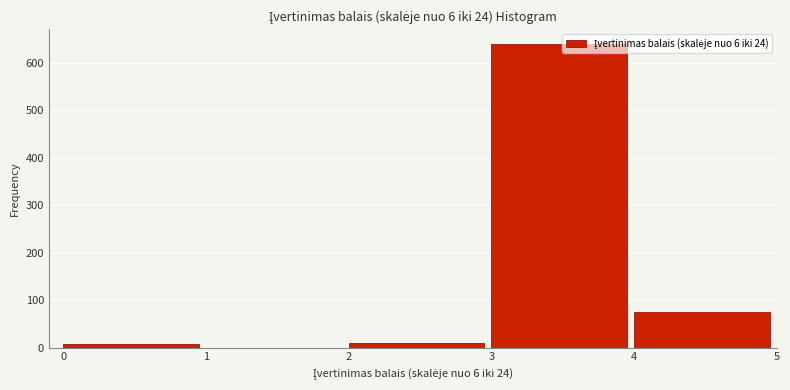

Reading left to right, list every bar in this chart as the range it spans on the x-axis followed by its height. The values are not printed on the chart, so give them approximately, as read against the axis.

0 to 1: under 10
1 to 2: 0
2 to 3: 10
3 to 4: 640
4 to 5: 80